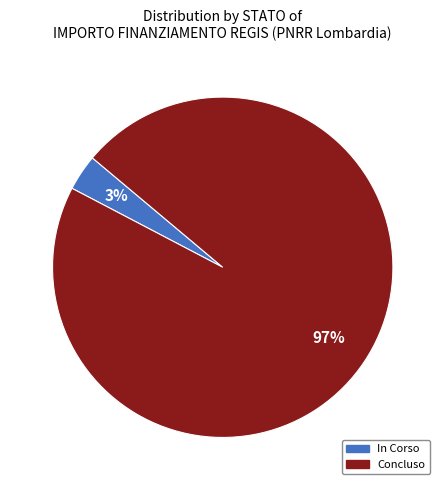

Do Concluso and In Corso together represent more than half of the pie?

Yes